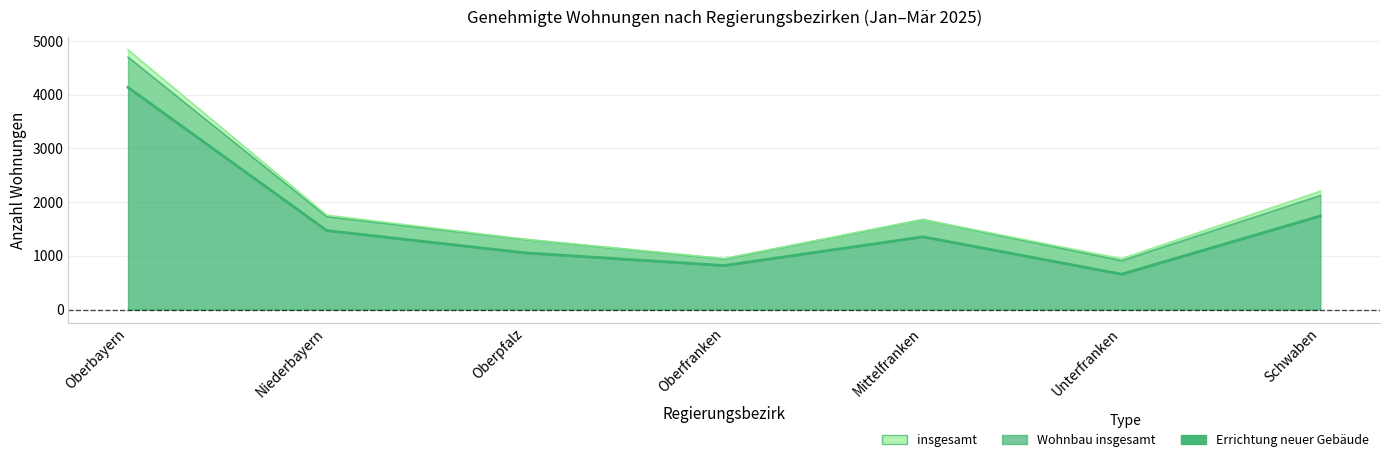

What is the label of the 5th point from the right?

Oberpfalz